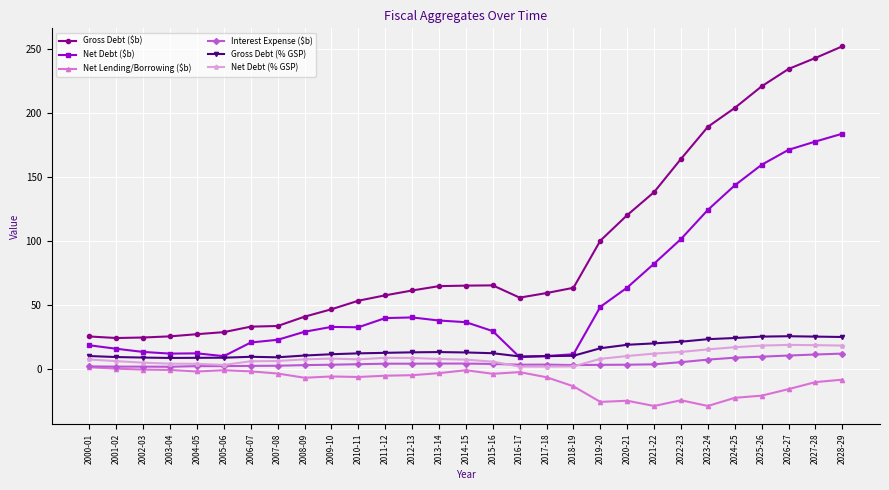

How many distinct data groups are displayed?

6